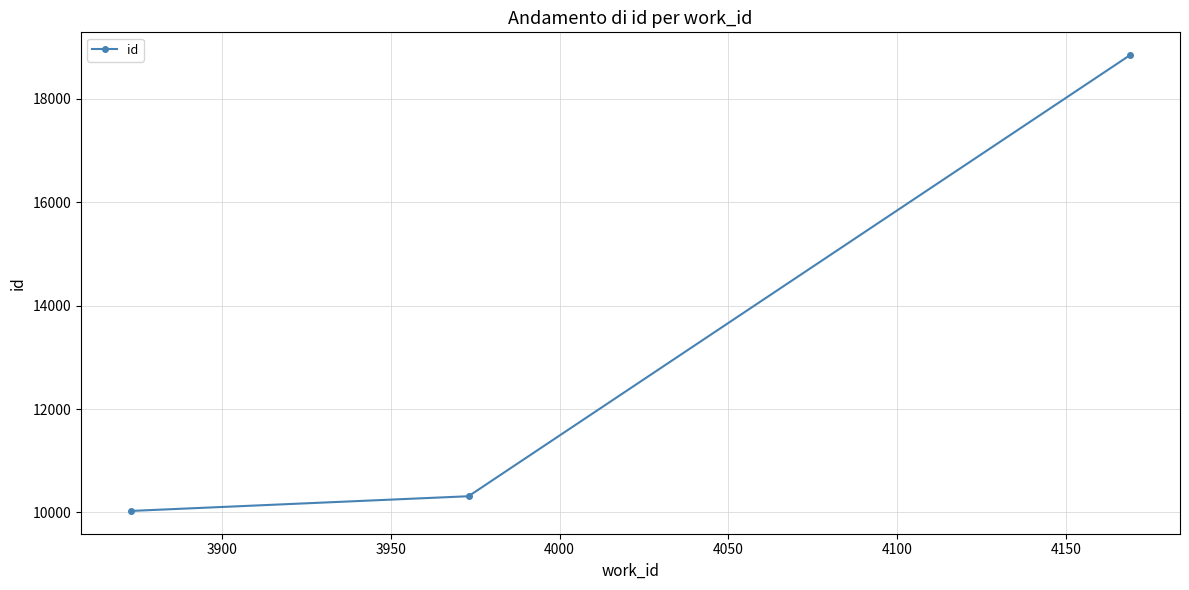

What is the smallest value displayed?

10030